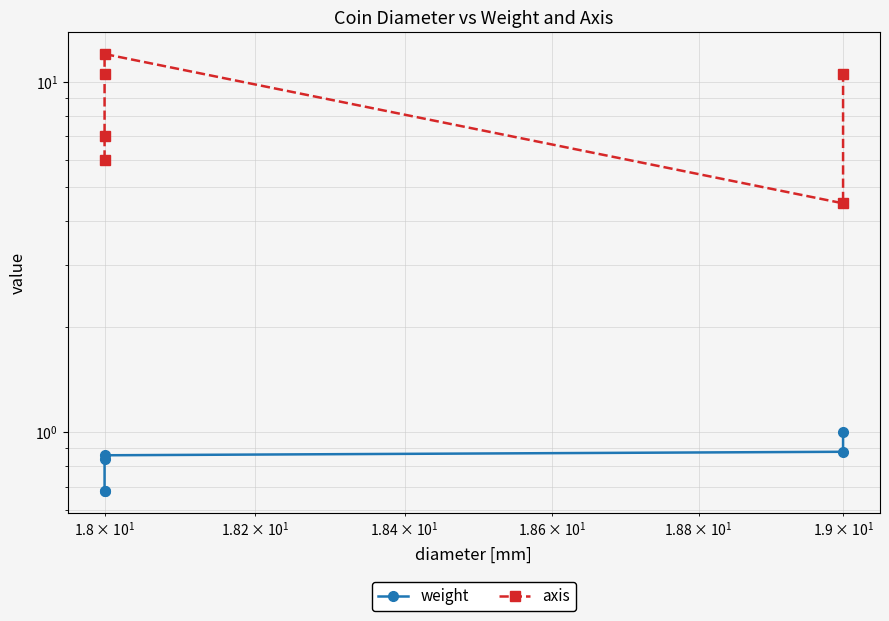

In axis, how many points are higher than both neighbors (excluding endpoints)?

1